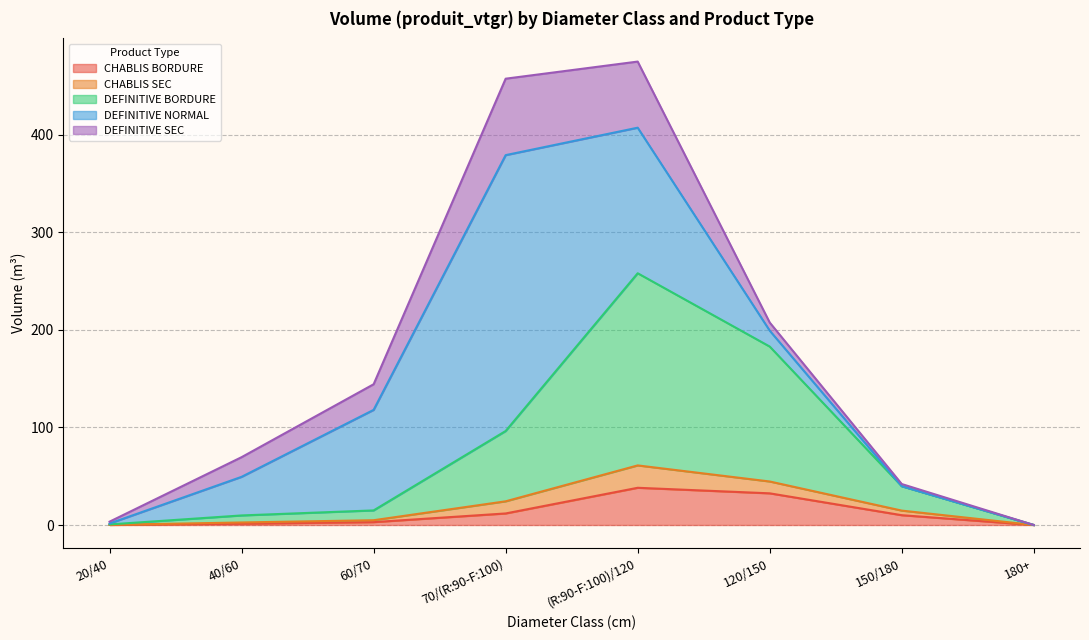

What is the label of the 8th point from the left?

180+